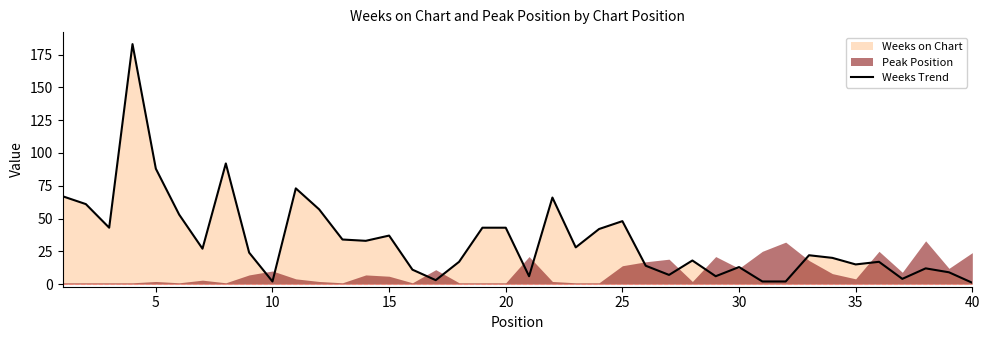

Count the number of values greater than 24.

19